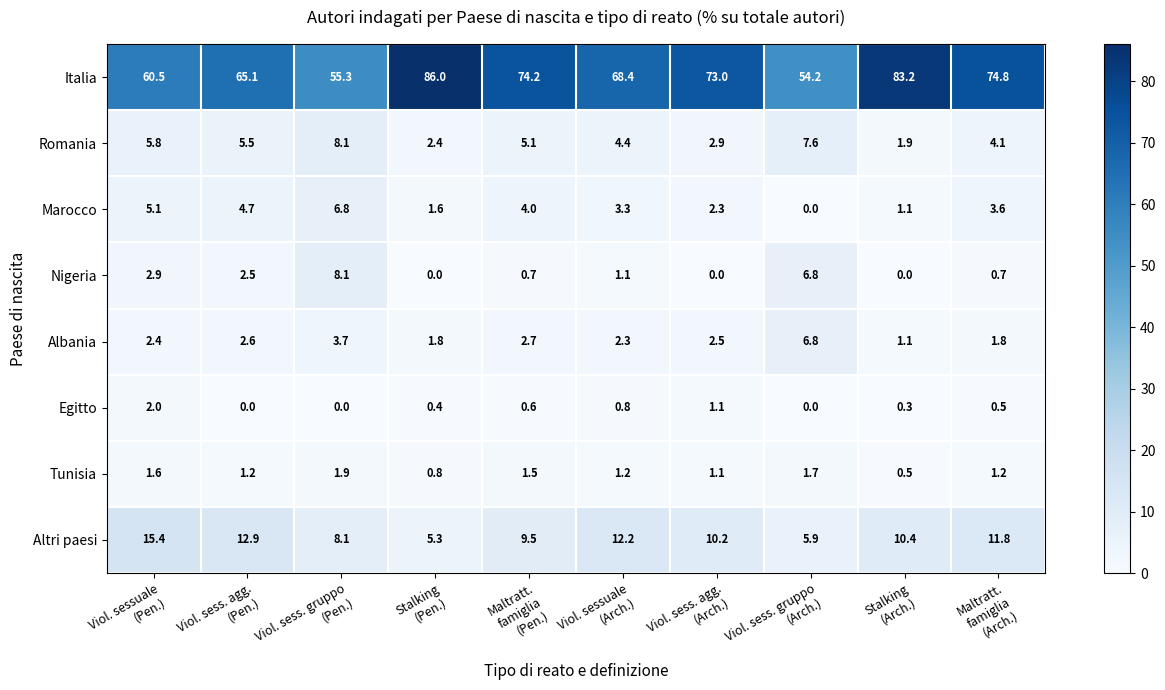

Which series has the largest total across all categories?

Italia